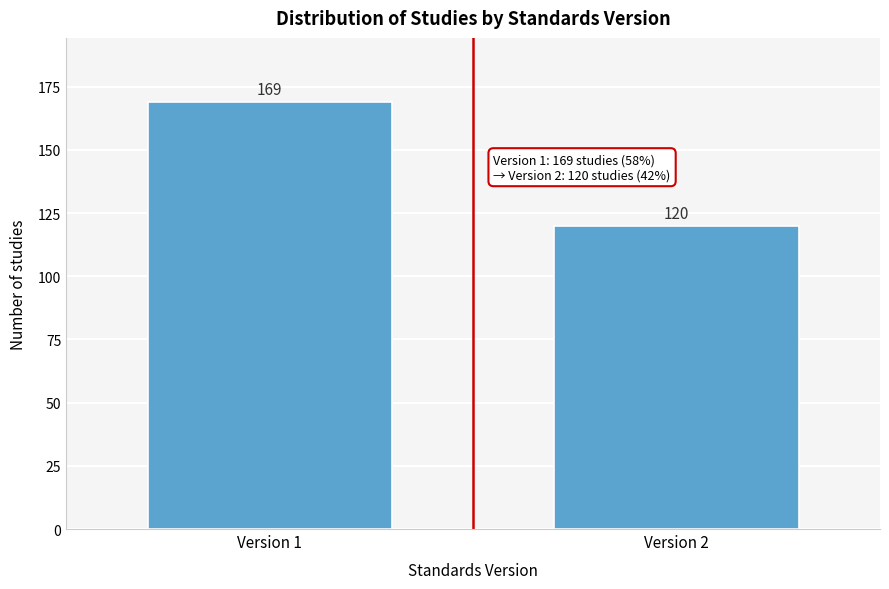

Reading left to right, list all the values displayed in this chart.

169	120